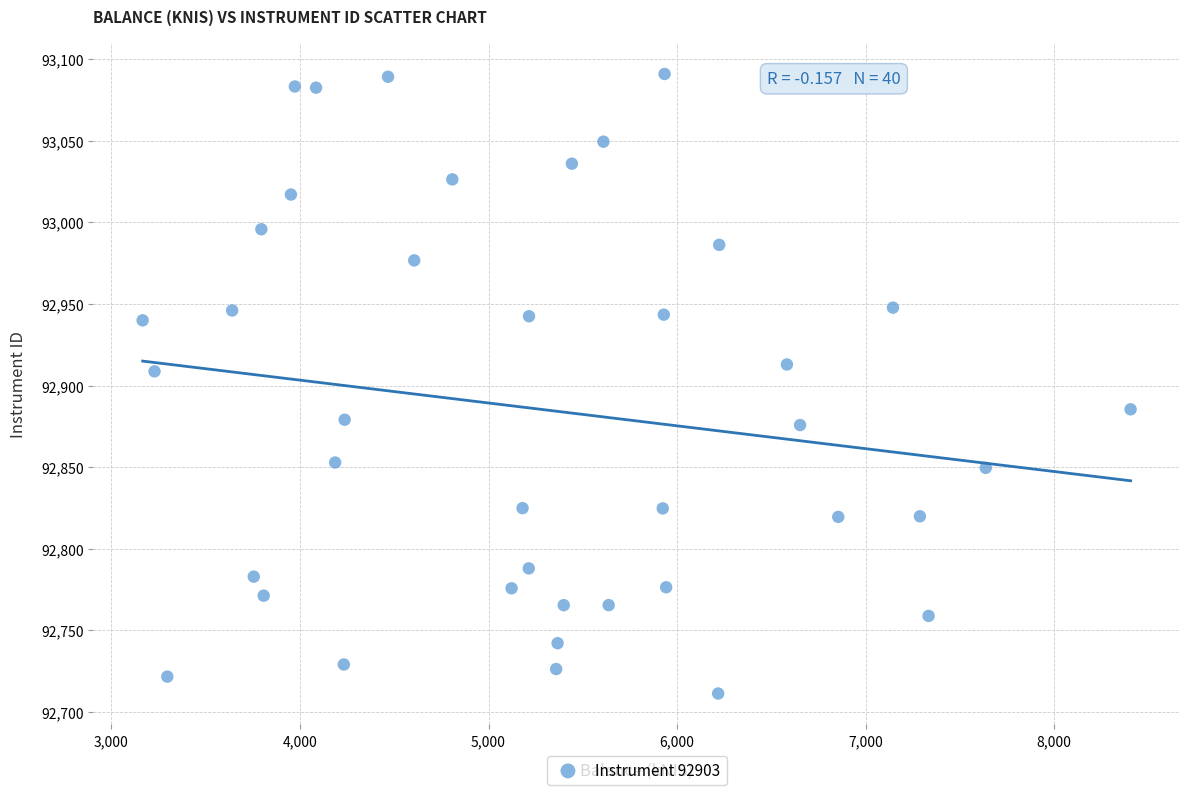

What is the range of Y values (max minus min)?

379.7